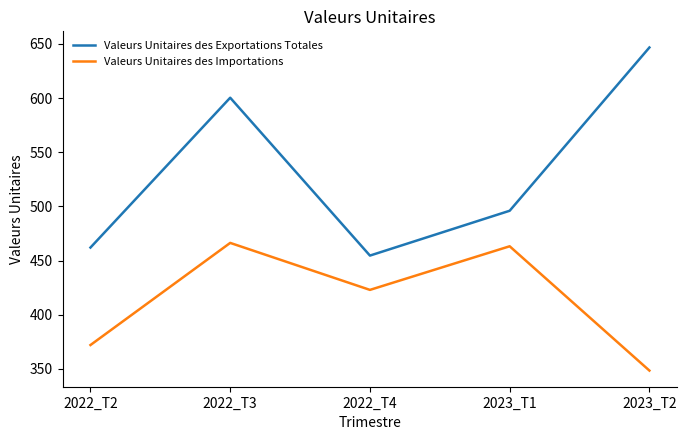

Reading left to right, transcribe all the data shown in this chart.

Valeurs Unitaires des Exportations Totales: 2022_T2=462.0	2022_T3=600.3	2022_T4=454.6	2023_T1=496.0	2023_T2=646.7
Valeurs Unitaires des Importations: 2022_T2=372.0	2022_T3=466.3	2022_T4=422.9	2023_T1=463.2	2023_T2=348.5